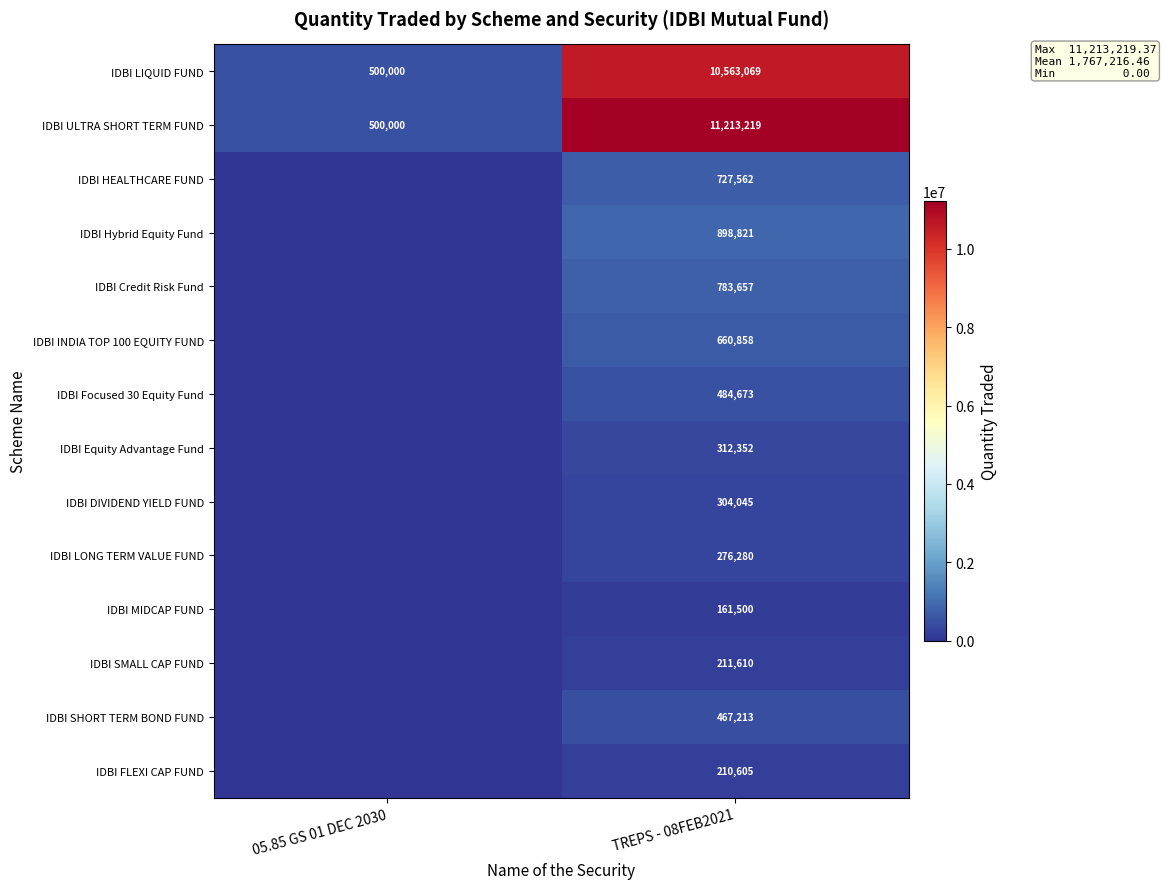

Where is IDBI LIQUID FUND nearest to the value 5531534?

05.85 GS 01 DEC 2030